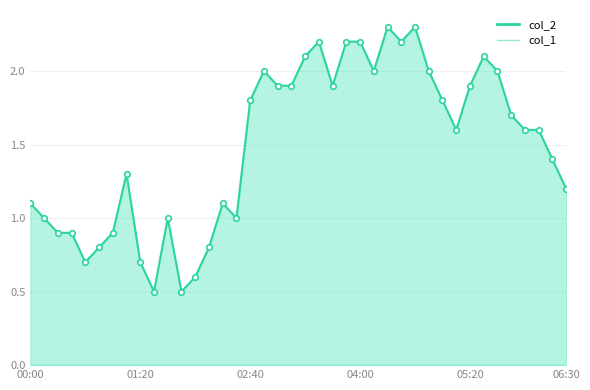

Which label corresponds to the smallest value in the chart?

01:30